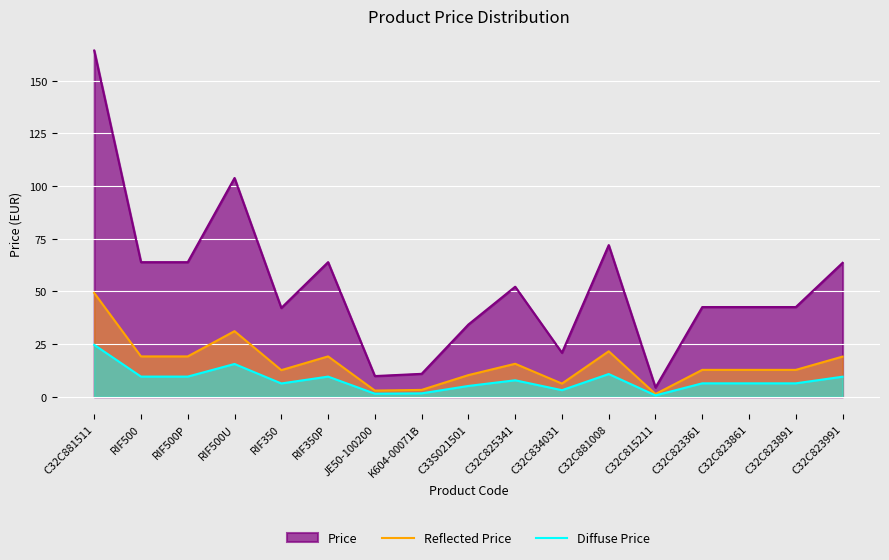

Is it true that Diffuse Price equals 9.0 at RIF500U?

False